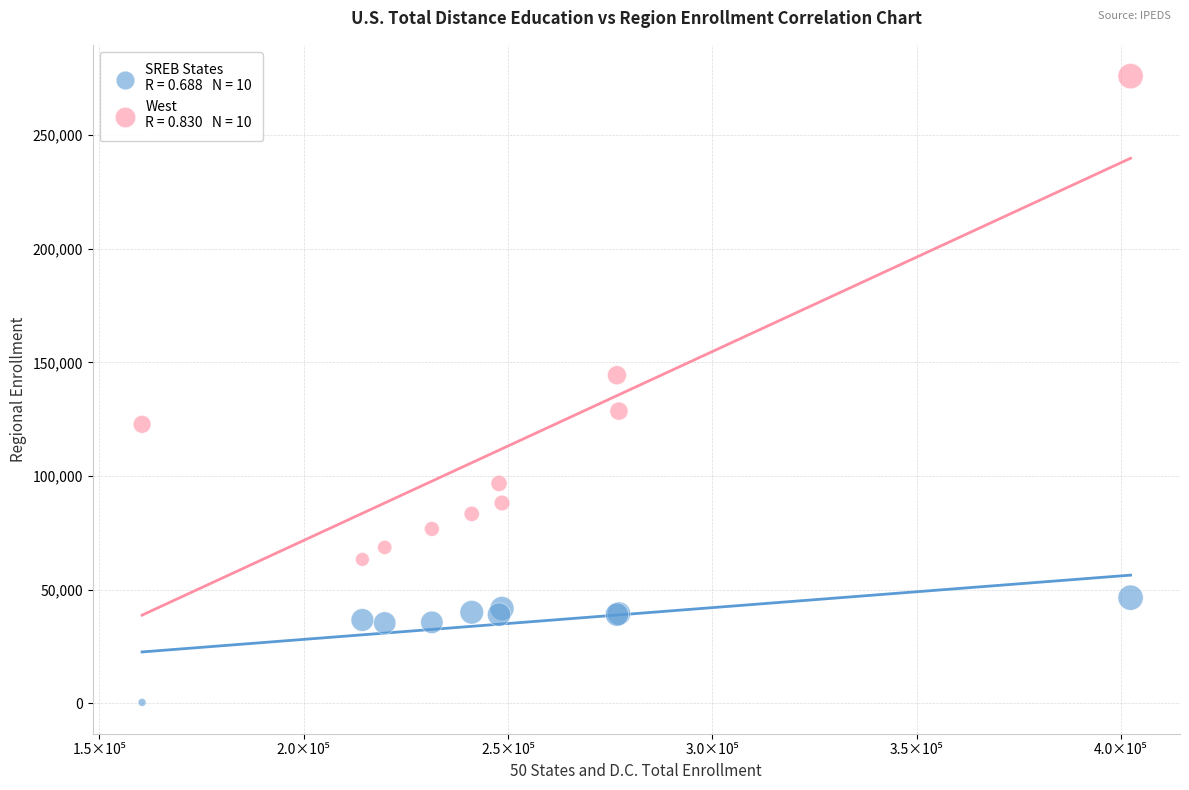

Across all series, what Y value is closest to 138150?

144328